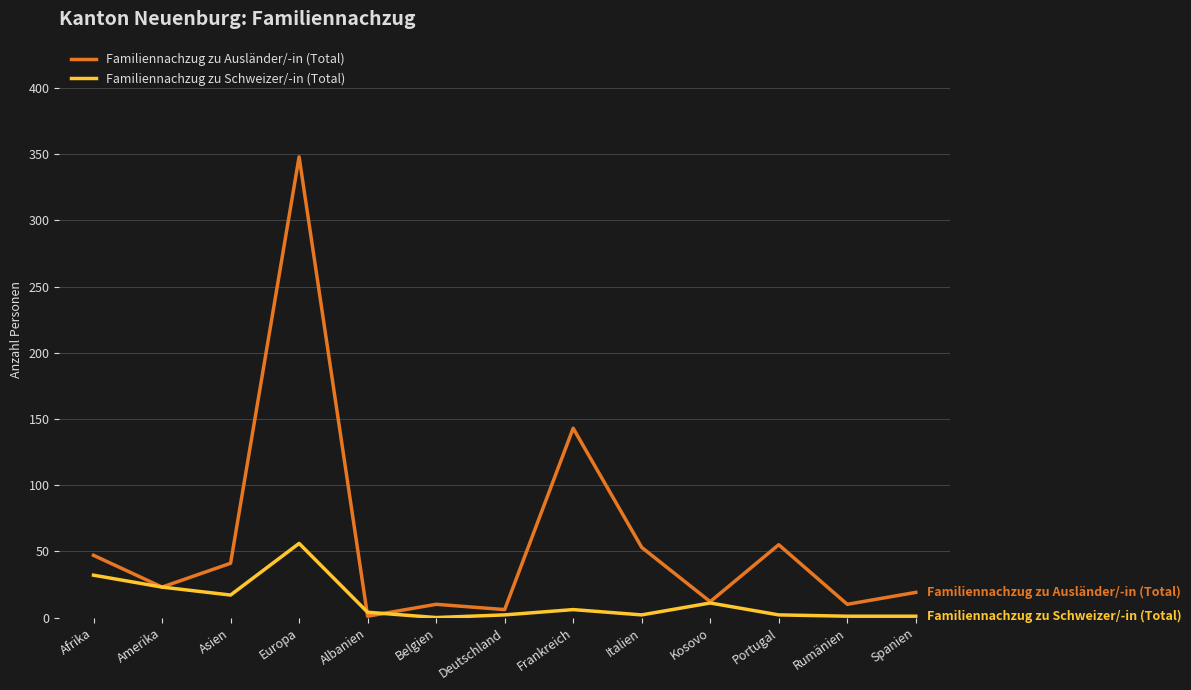

What is the total value across all series at Rumänien?

11